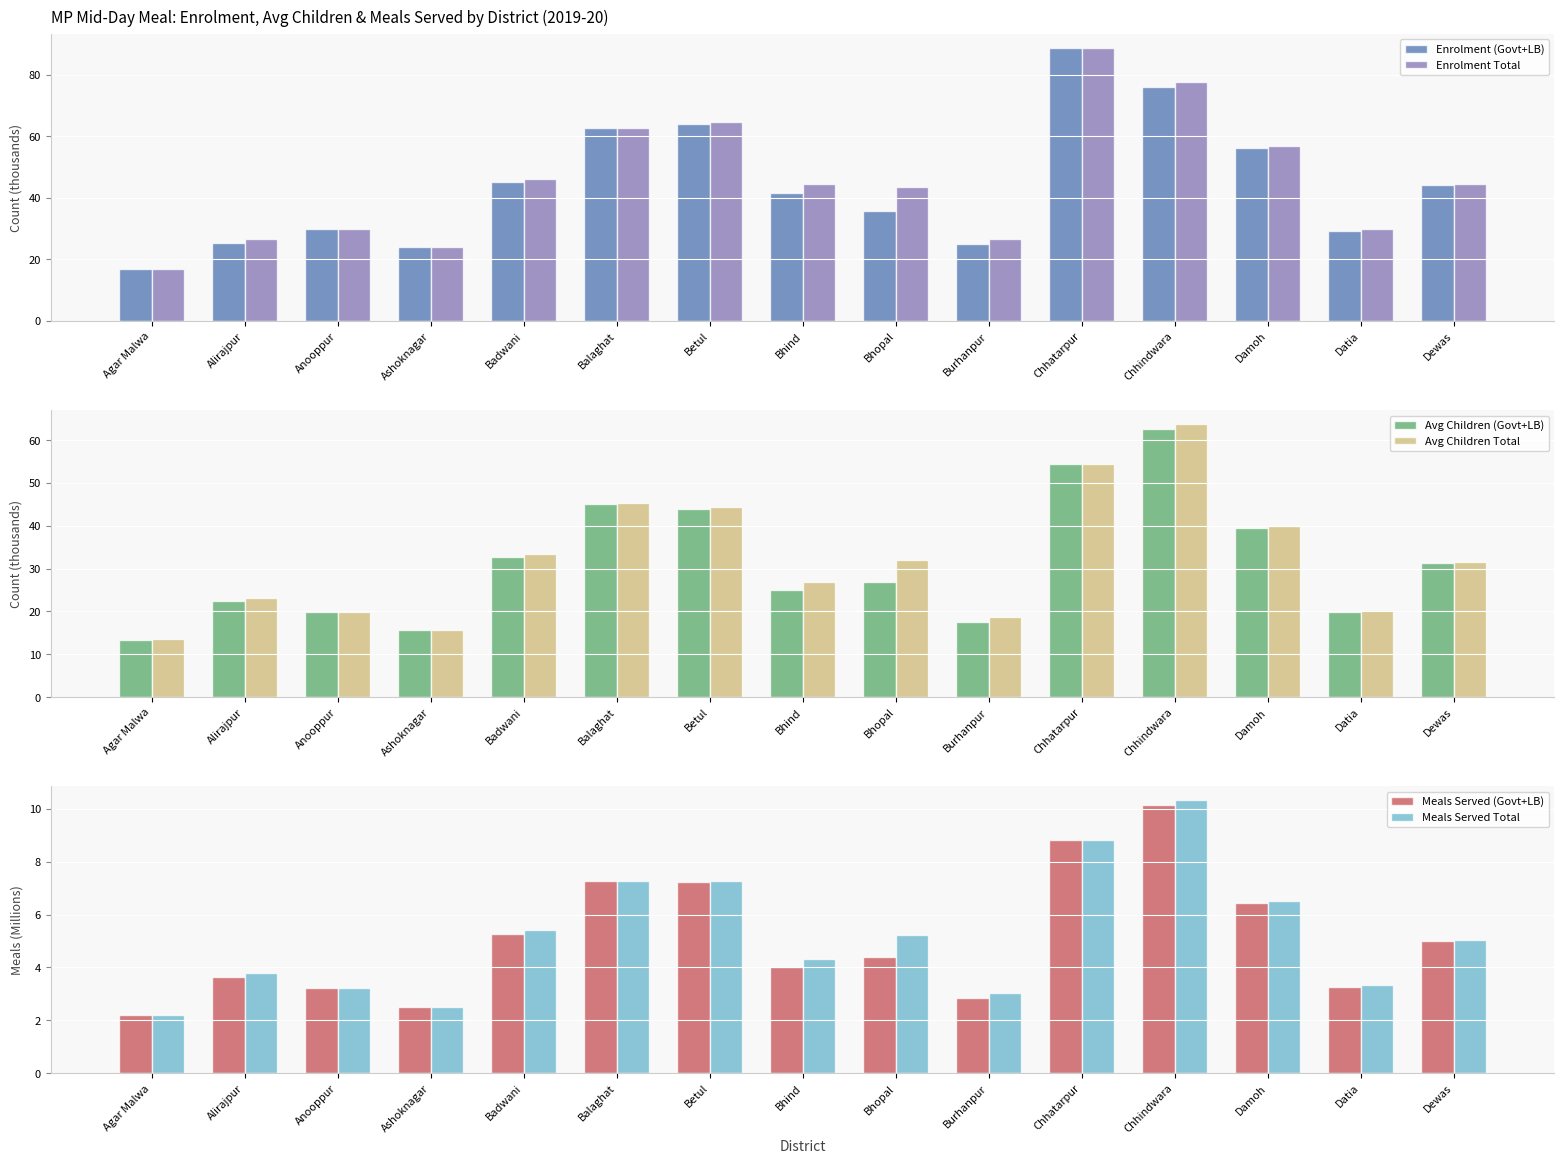

Are the bars grouped side by side (vs. stacked)?

Yes